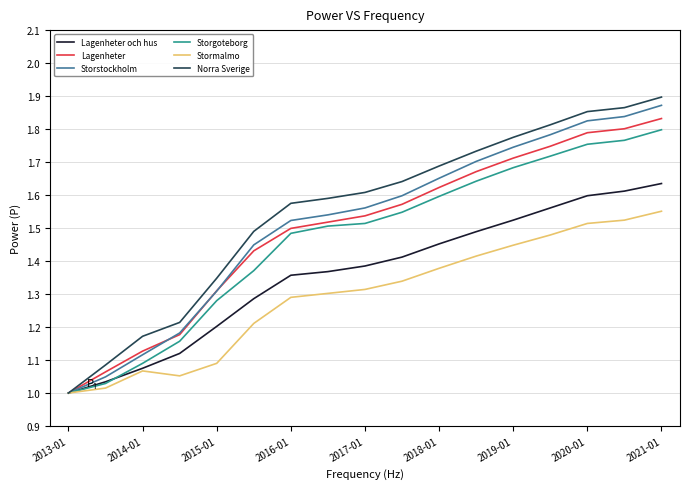

Which series has the largest range (max minus min)?

Norra Sverige